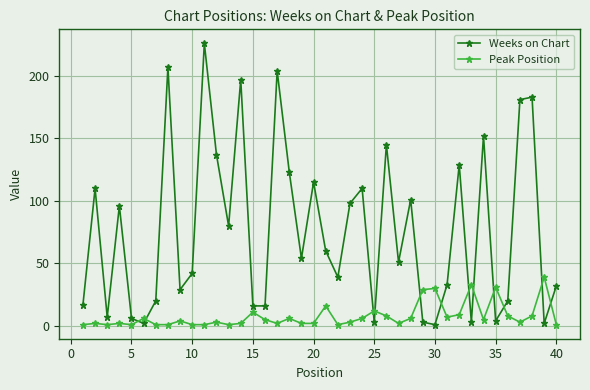

Which series has the widest spread of values?

Weeks on Chart